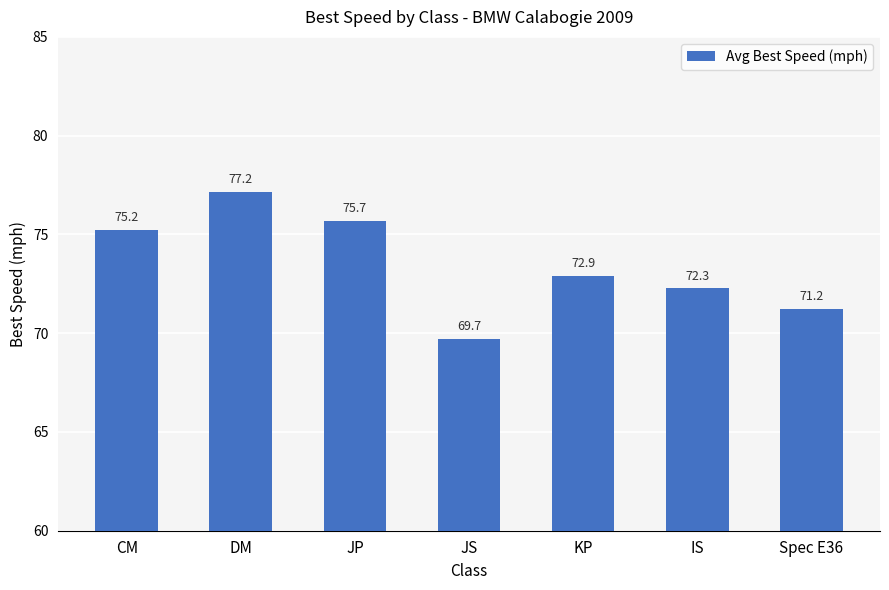

Reading left to right, extract all data points from this chart.

CM=75.2	DM=77.2	JP=75.7	JS=69.7	KP=72.9	IS=72.3	Spec E36=71.2